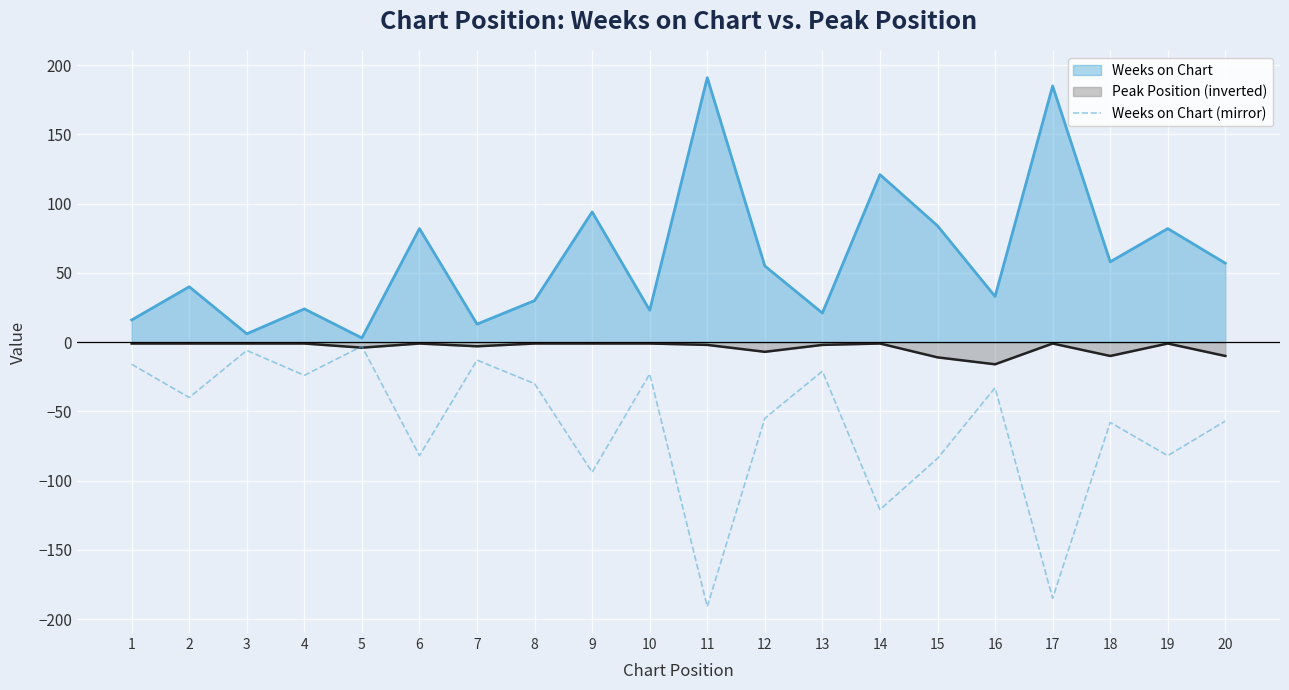

What is the sum of all values?

-1218